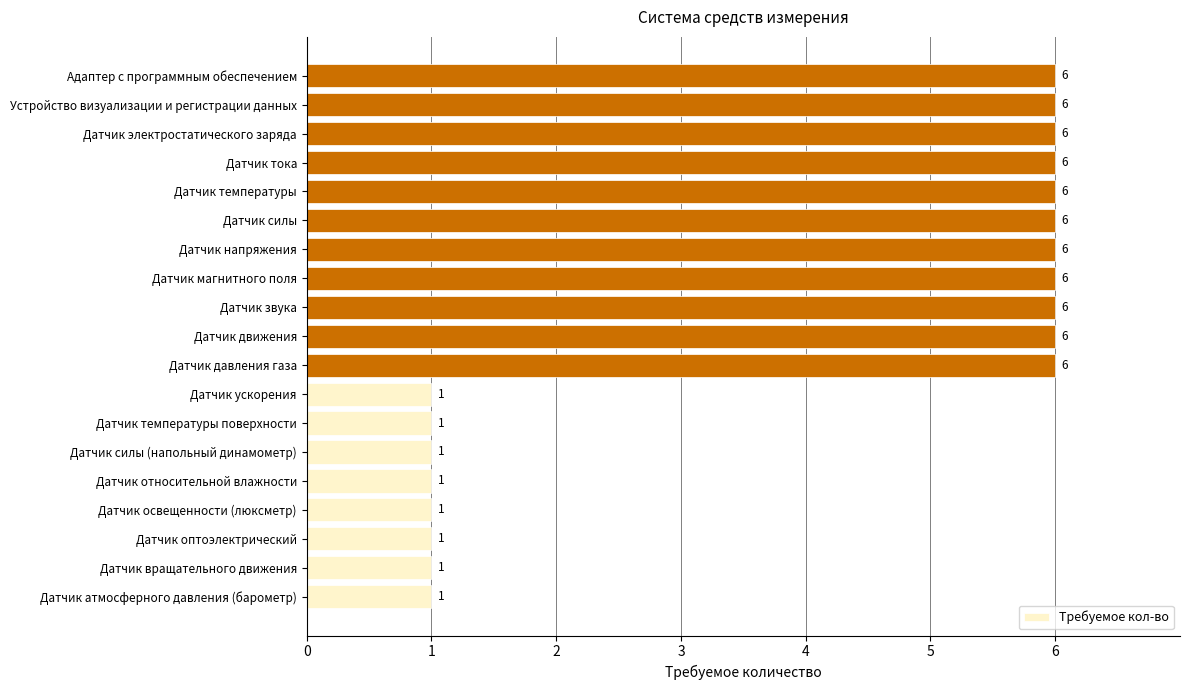

Is it true that the value at Датчик напряжения is 2?

False